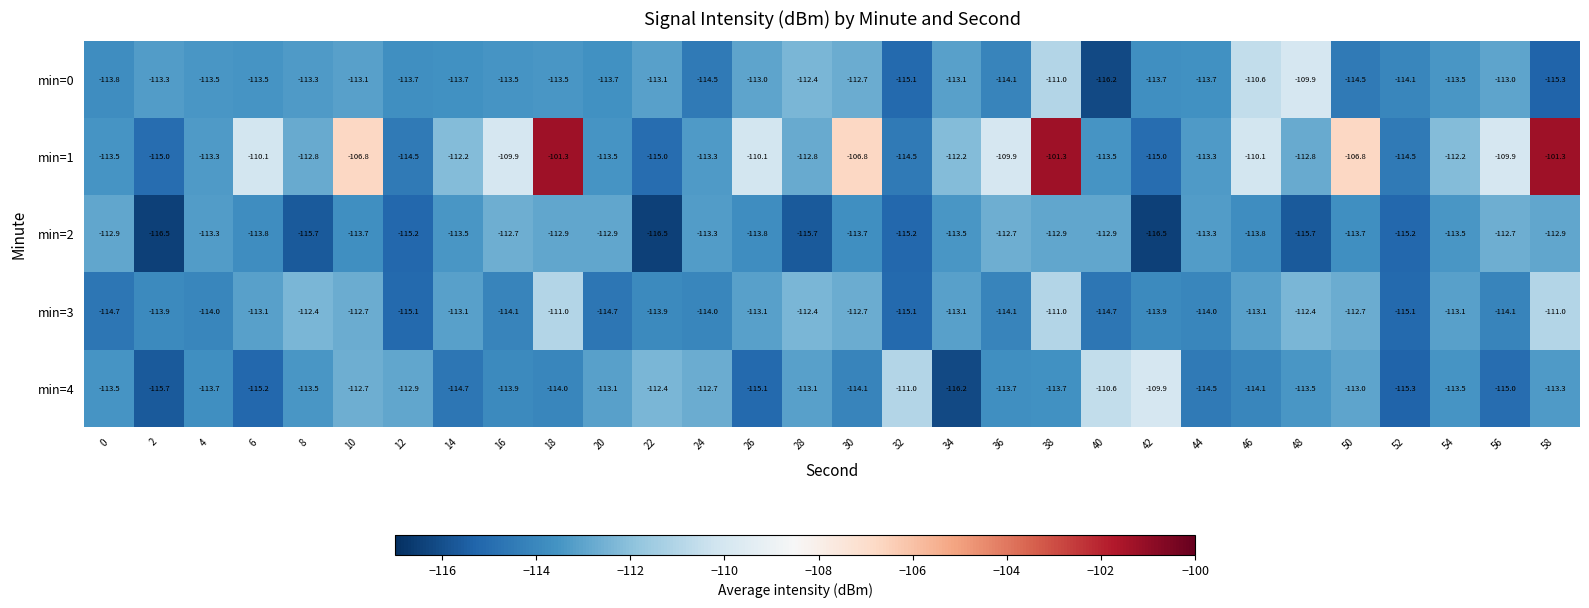

How many series are shown in this chart?

5